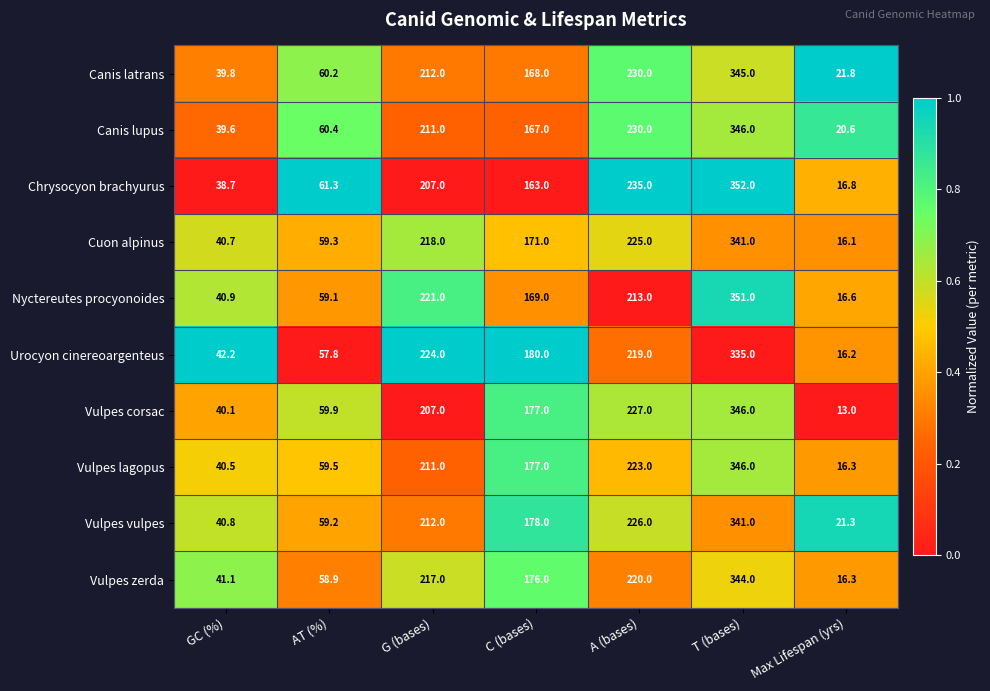

What is the difference between the highest and lowest values at T (bases)?

17.0